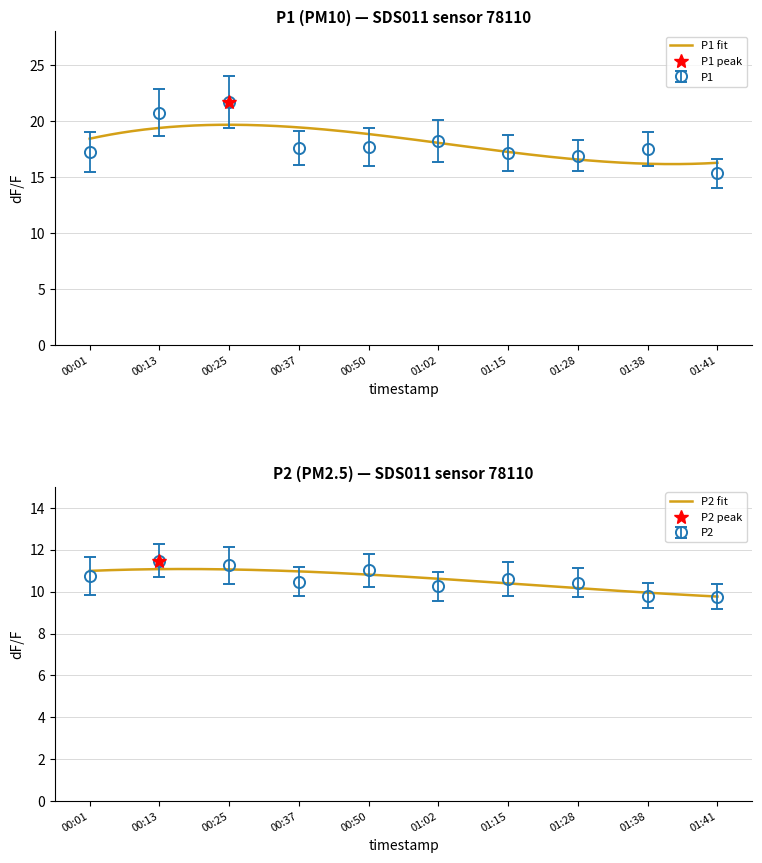

What is the difference between the second highest and minimum values in the P1 series?

5.4